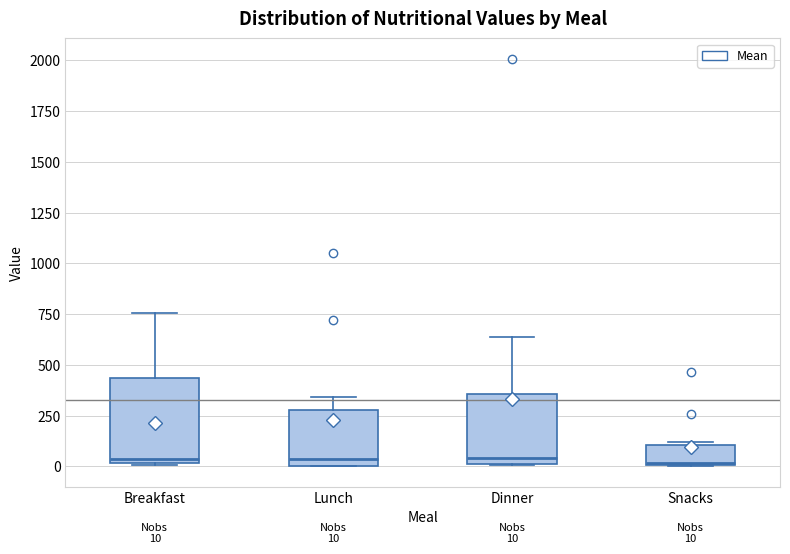

Comparing the boxes themselves (not the whiskers), which one is the tallest?

Breakfast